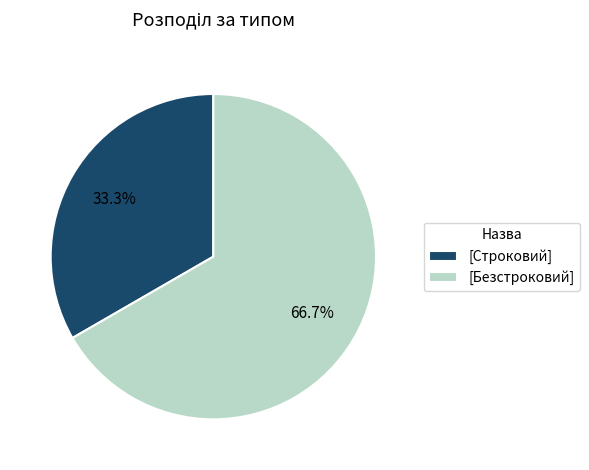

Combined, what portion of the pie is [Строковий] and [Безстроковий]?

100.0%